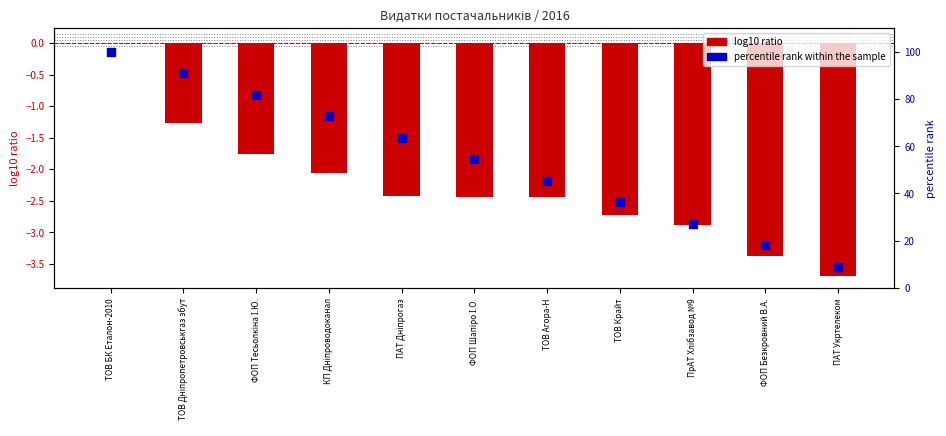

Which series contains the lowest Y value?

log10 ratio